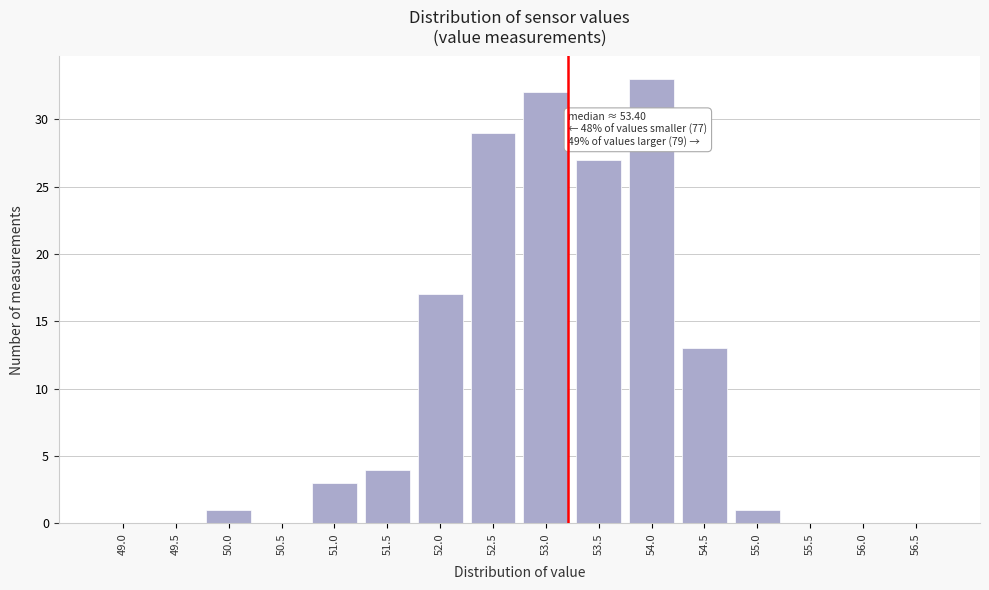

Reading left to right, list all the values displayed in this chart.

49.0=0	49.5=0	50.0=1	50.5=0	51.0=3	51.5=4	52.0=17	52.5=29	53.0=32	53.5=27	54.0=33	54.5=13	55.0=1	55.5=0	56.0=0	56.5=0